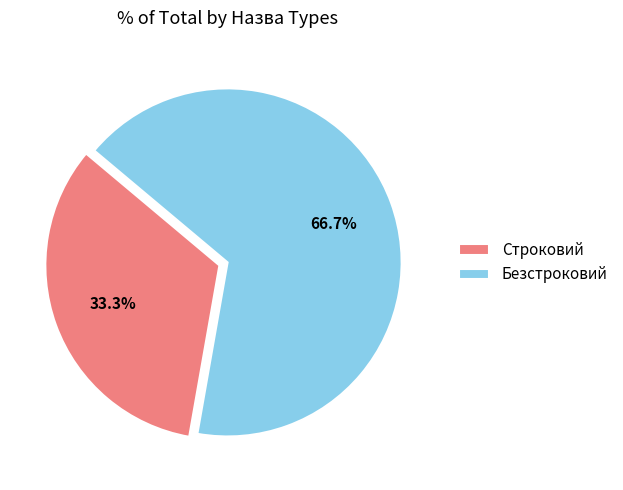

Is there a majority slice in this chart?

Yes